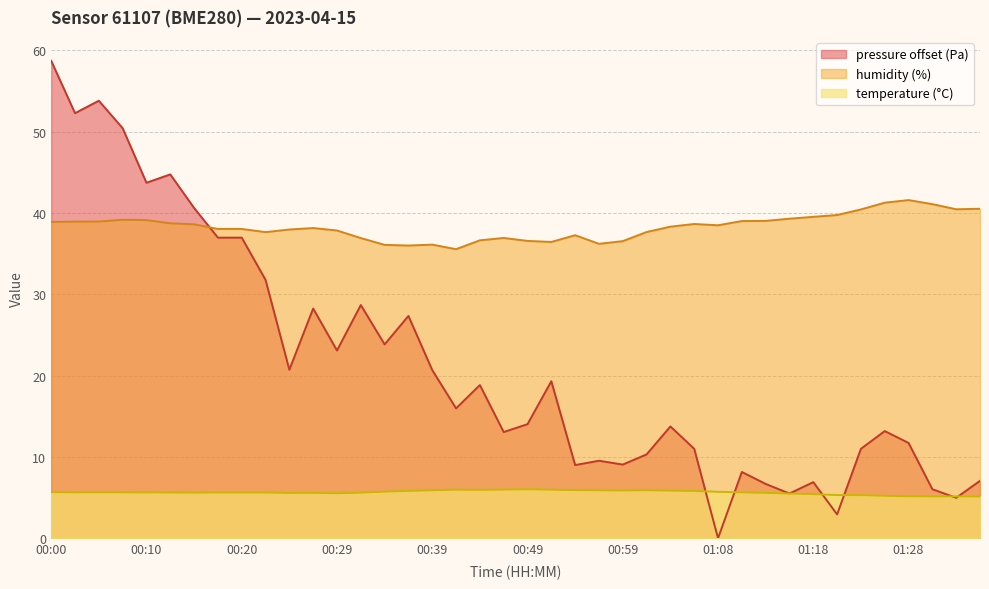

True or false: humidity and temperature cross at least once.

False